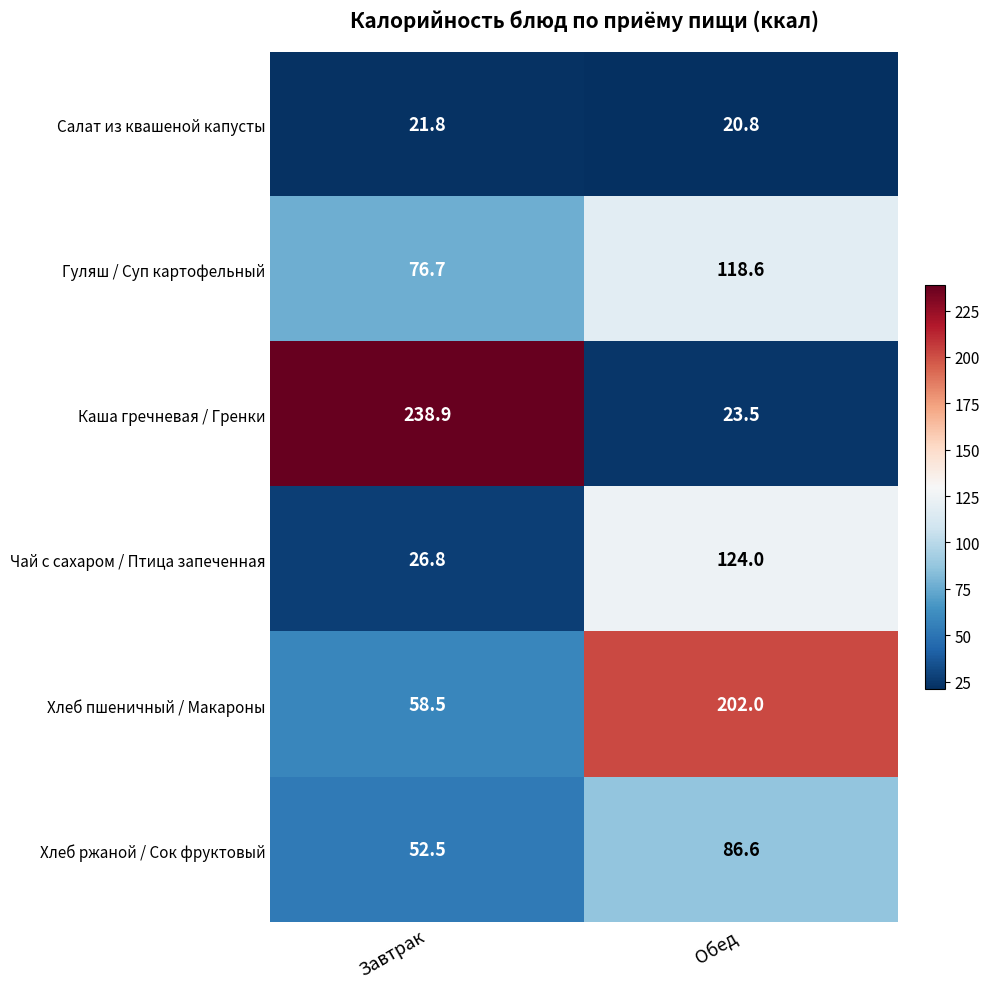

Reading right to left, extract all data points from this chart.

Салат из квашеной капусты: Обед=20.8	Завтрак=21.8
Гуляш / Суп картофельный: Обед=118.6	Завтрак=76.7
Каша гречневая / Гренки: Обед=23.5	Завтрак=238.9
Чай с сахаром / Птица запеченная: Обед=124.0	Завтрак=26.8
Хлеб пшеничный / Макароны: Обед=202.0	Завтрак=58.5
Хлеб ржаной / Сок фруктовый: Обед=86.6	Завтрак=52.5